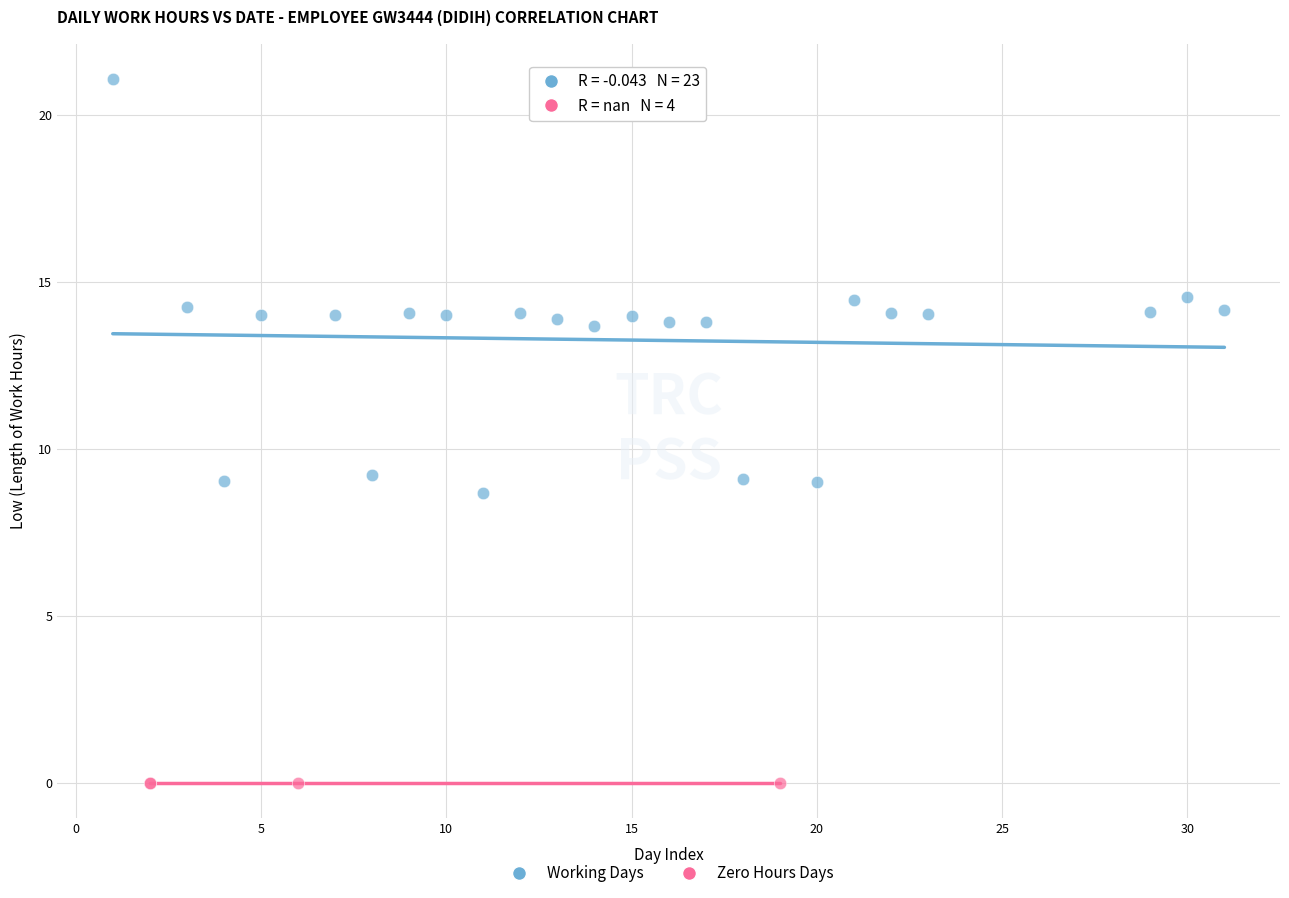

Which series contains the lowest Y value?

Zero Hours Days